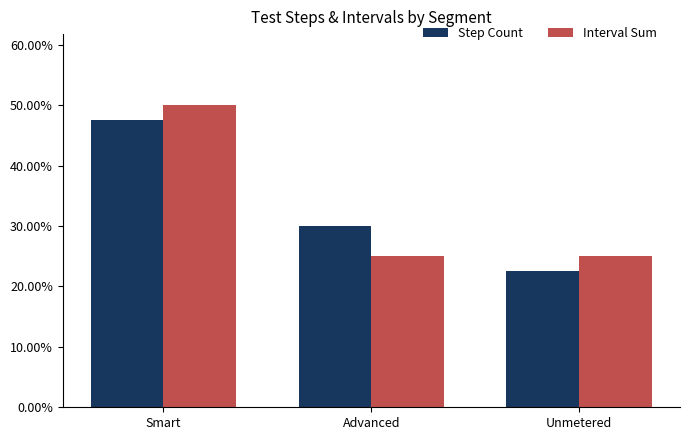

How many Interval Sum values are between 0 and 1?

3